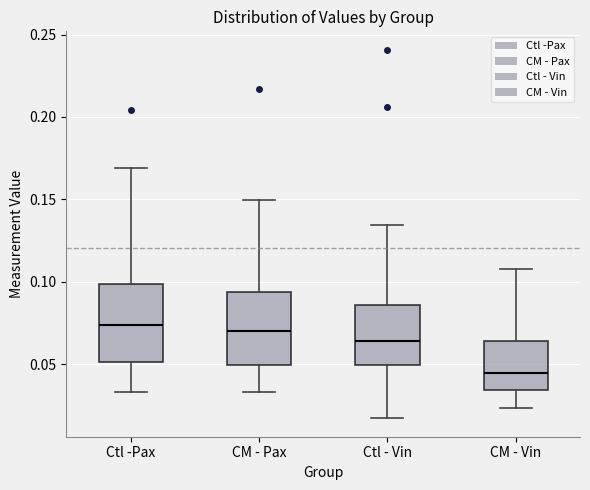

Where is the lower edge of the box for Ctl - Vin on the y-axis? The values are not printed on the chart, so give them approximately, as read against the axis.

0.050